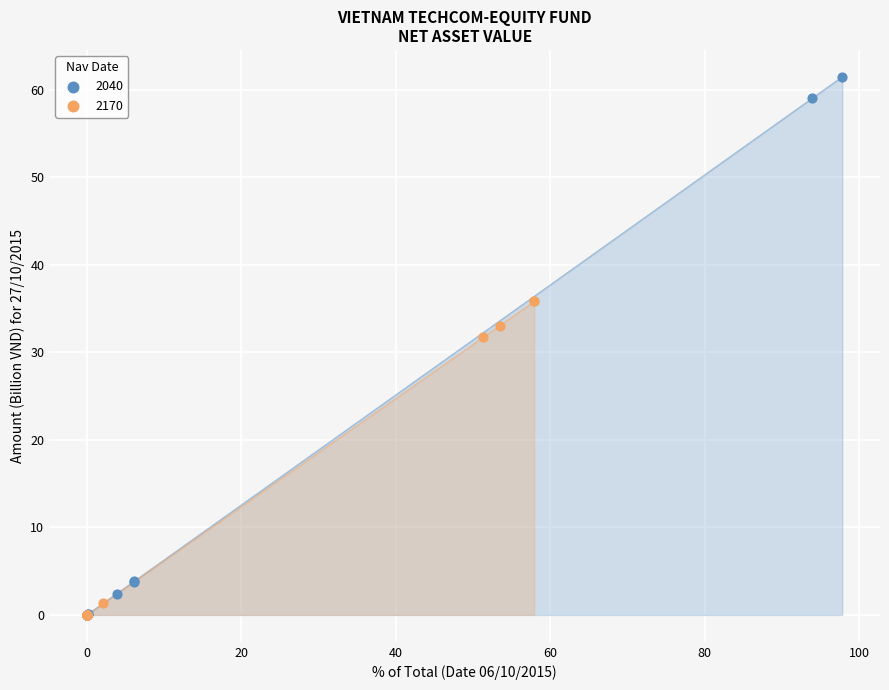

Which series reaches the maximum Y coordinate?

2040